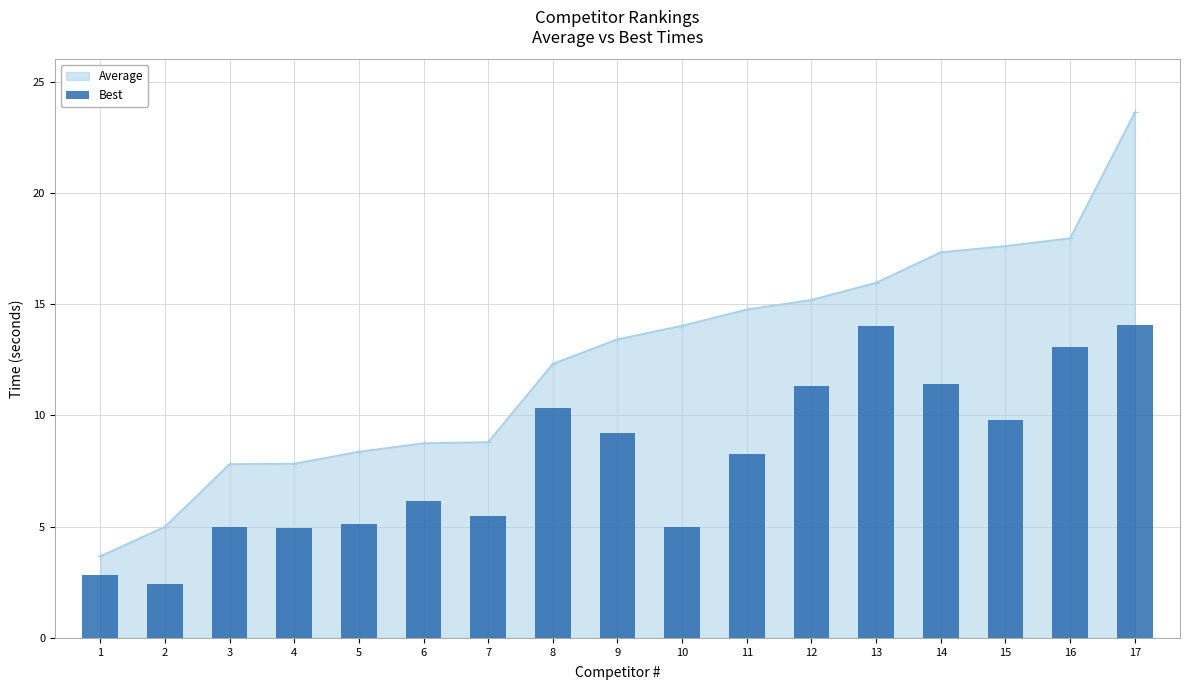

At which label does the data first exceed 8?

8